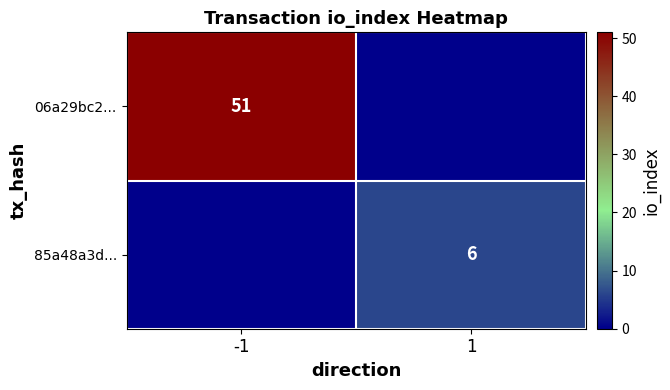

The value of 06a29bc2... at -1 is 51. True or false?

True